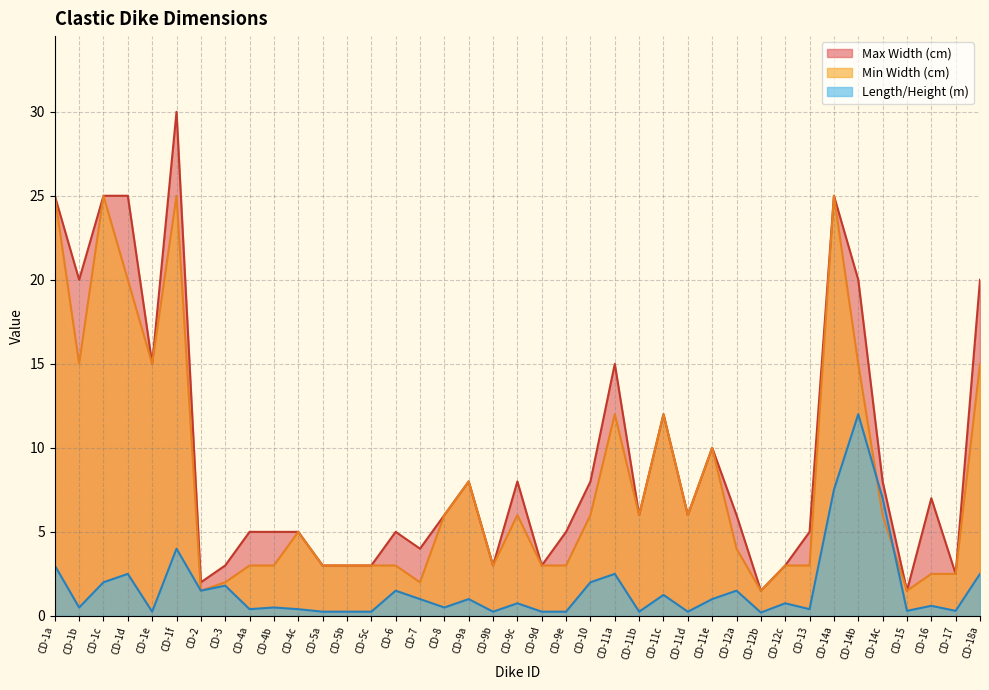

How many interior local valleys does the Min Width (cm) series have?

9